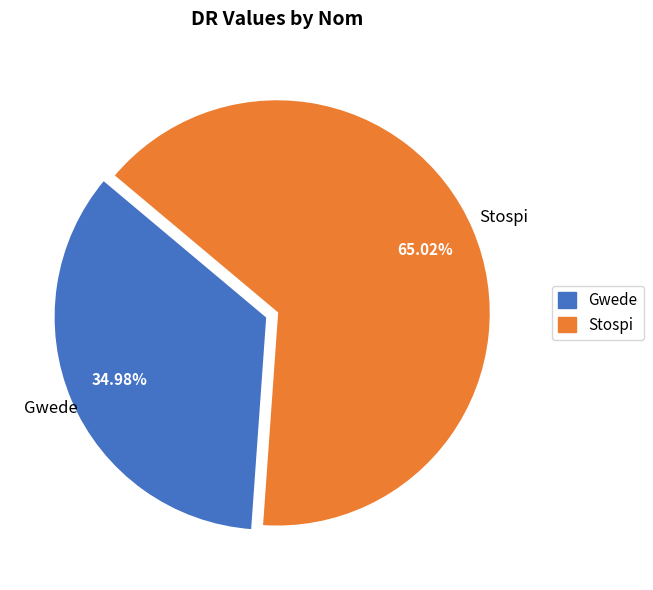

Which has a higher value, Stospi or Gwede?

Stospi